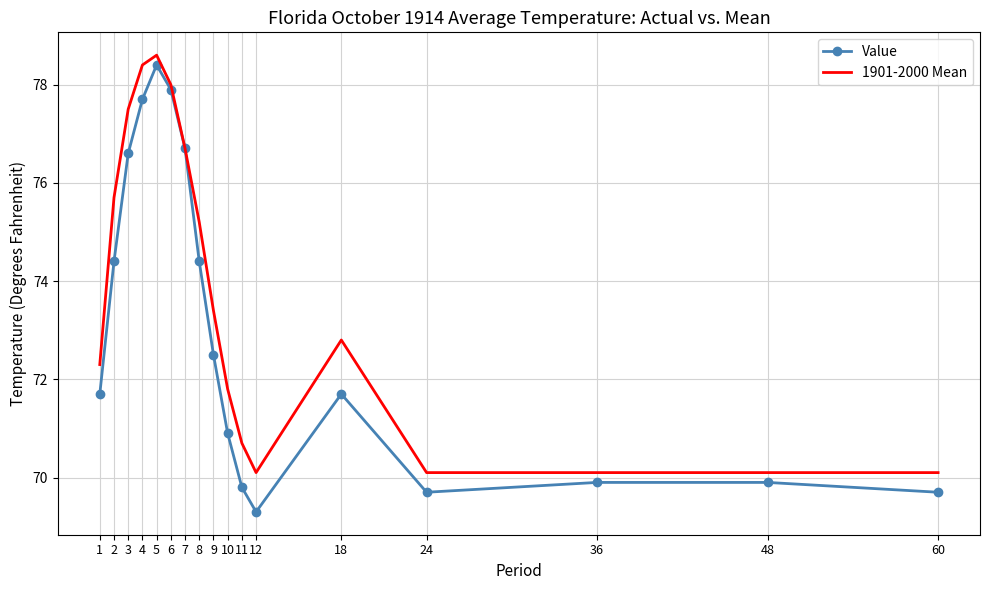

List the series in order of their overall mean, highest first.

1901-2000 Mean, Value